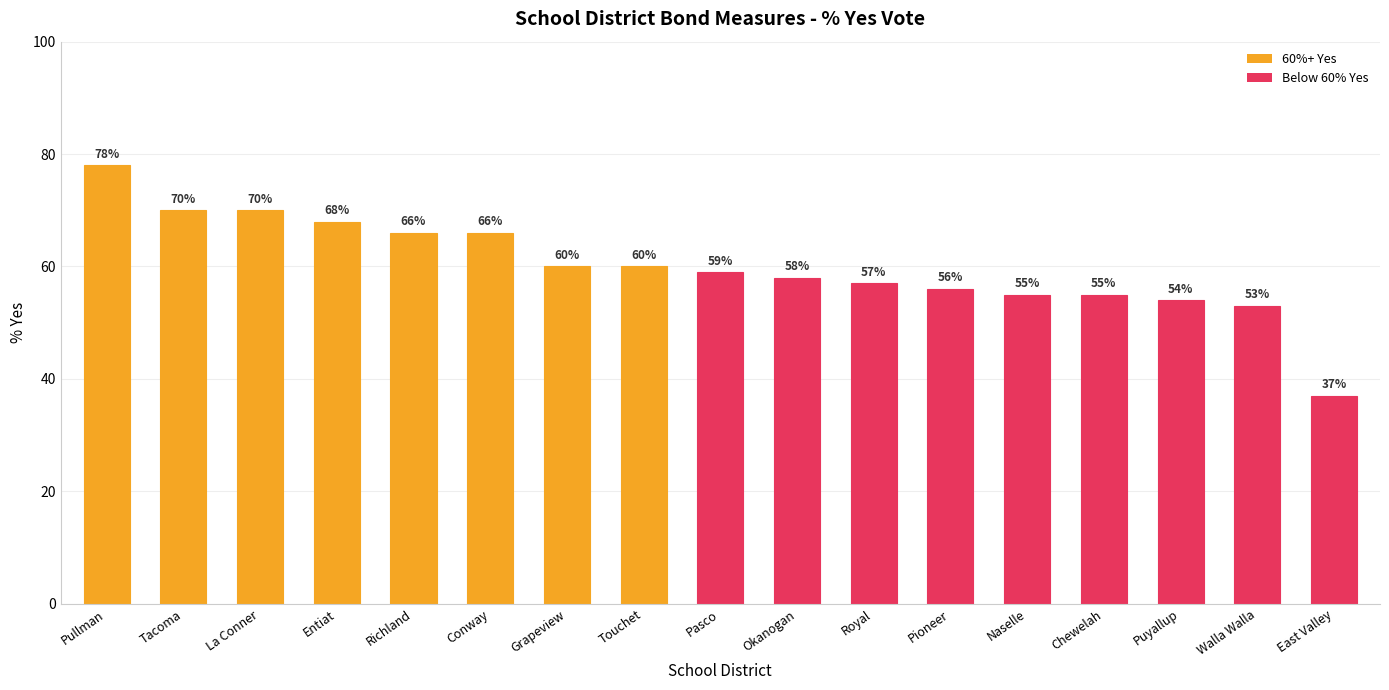

Which has a higher value, Tacoma or Naselle?

Tacoma